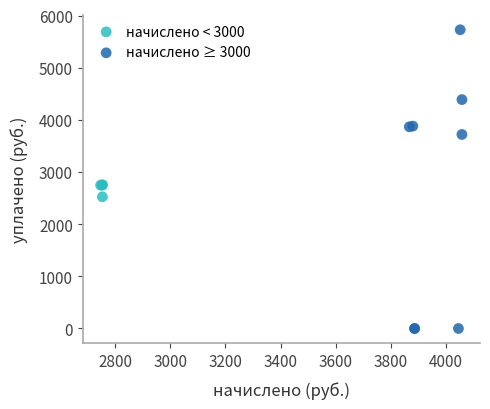

Which series contains the lowest Y value?

начислено ≥ 3000